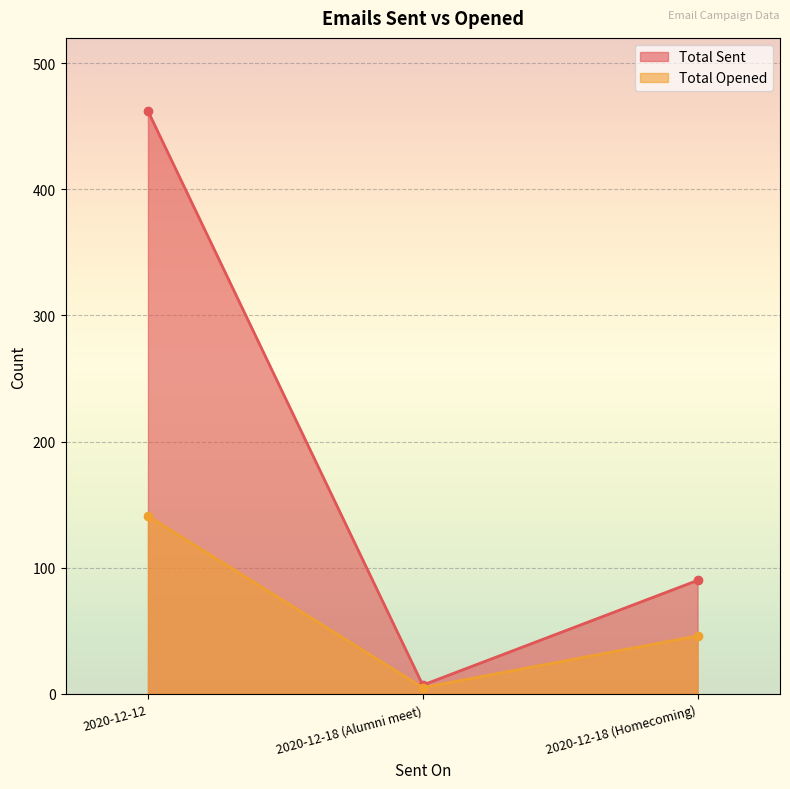

What is the value of the Total Sent point at the 2nd from the left?

7